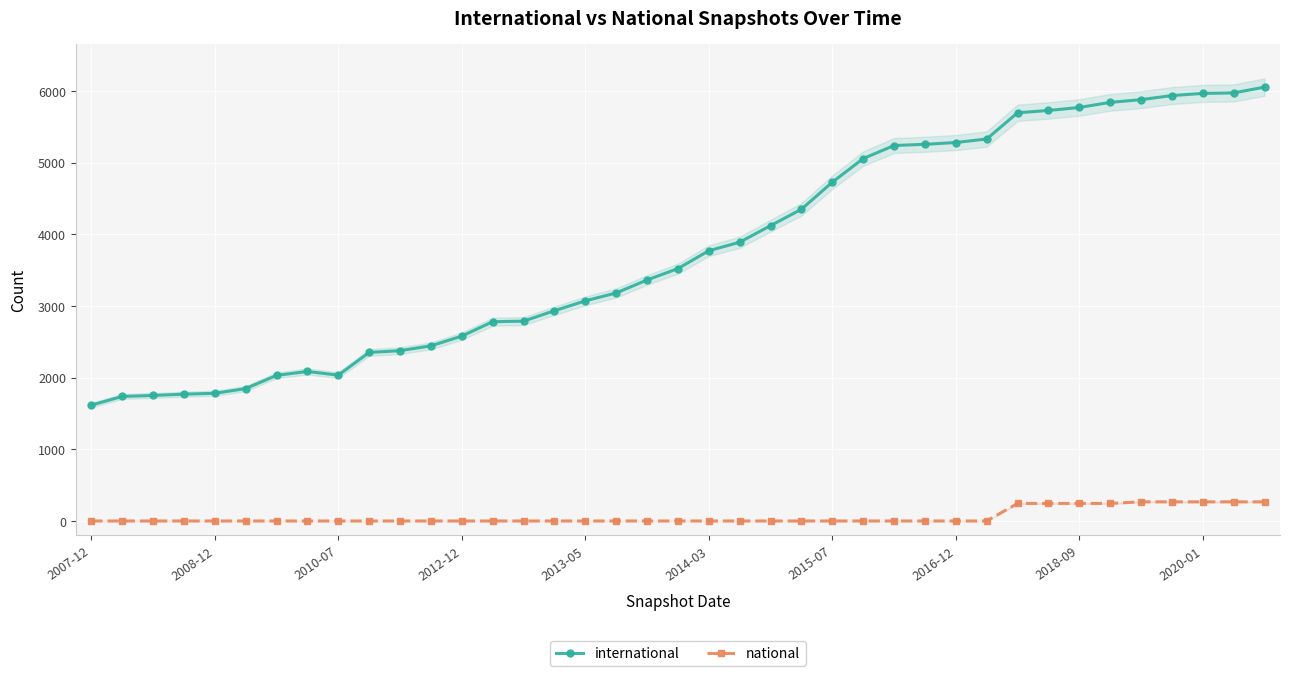

True or false: international and national cross at least once.

False